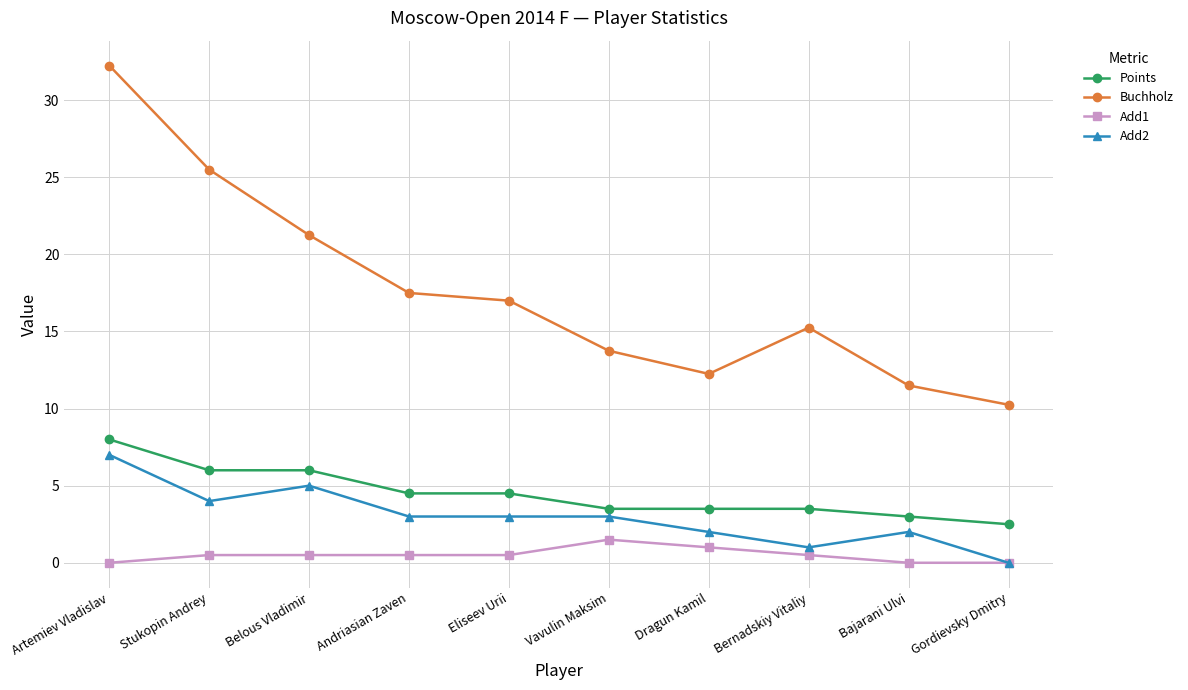

Where is the first local minimum for Buchholz?

Dragun Kamil